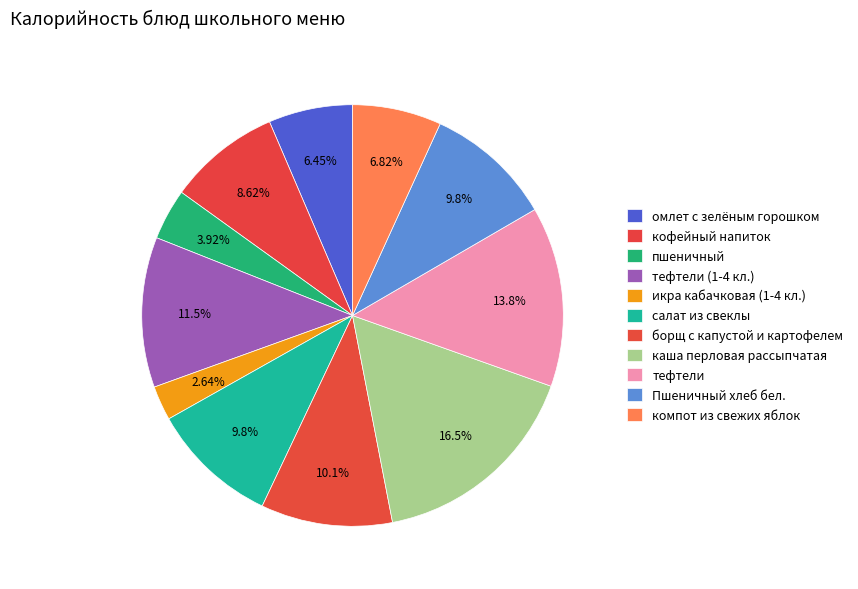

Is it true that икра кабачковая (1-4 кл.) is 1% of the pie?

False